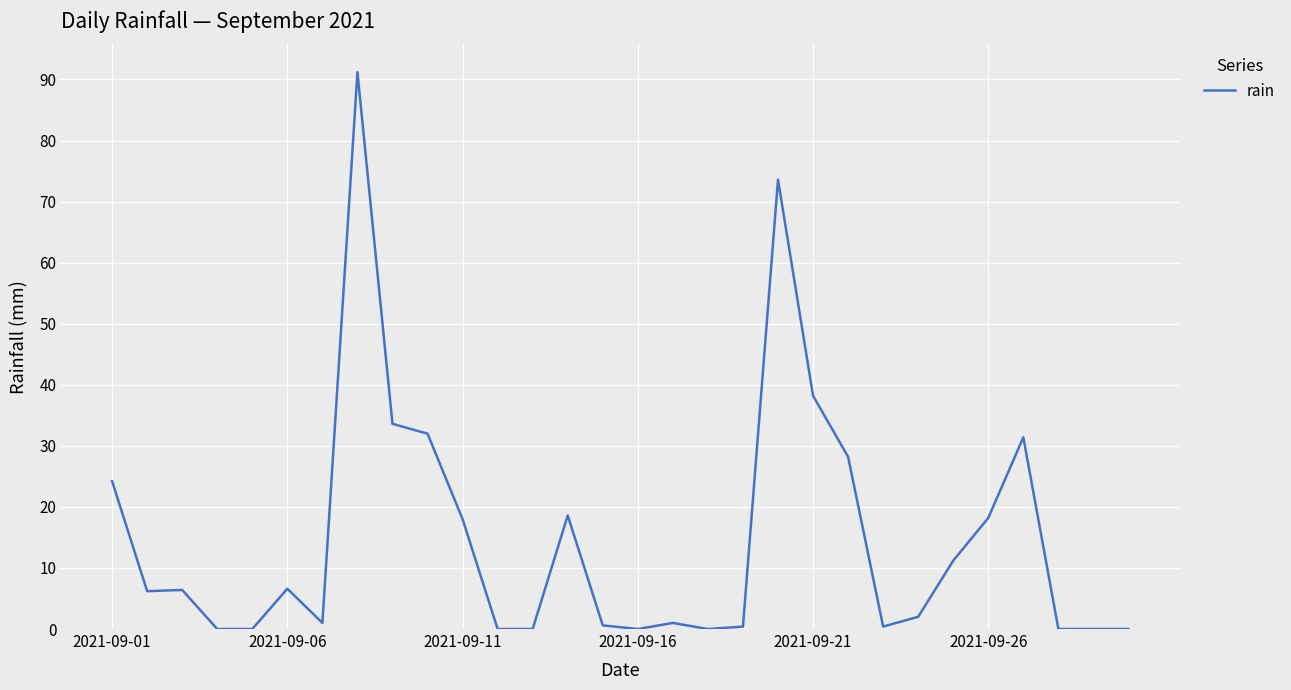

What is the difference between the maximum and minimum values?

91.2